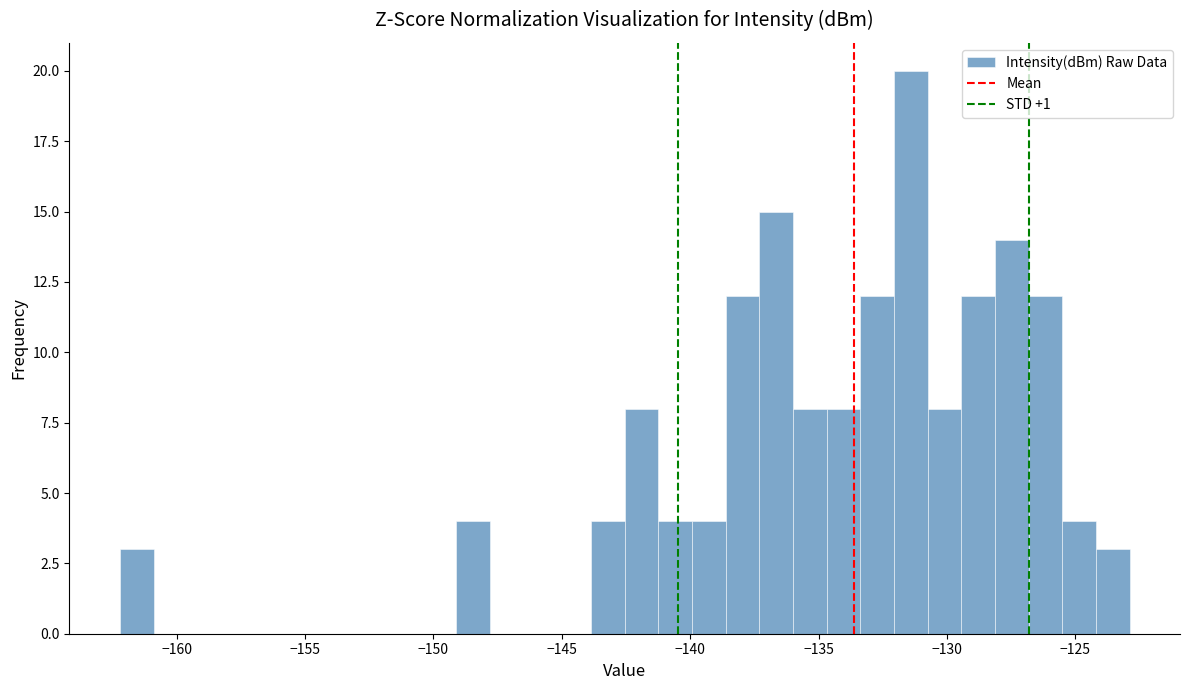

Around what value on the x-axis is the tallest bar? Give the approximate position of its centre, as read against the axis.

-131.5